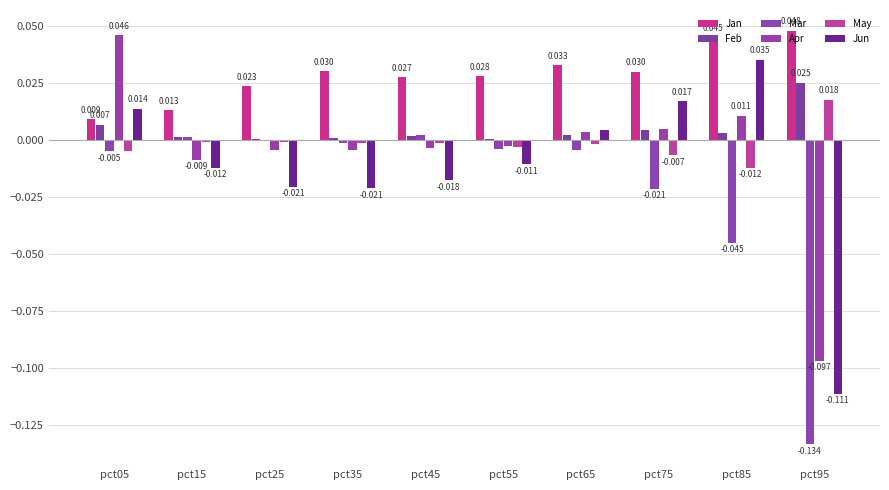

At which category is the sum across all series the highest?

pct05